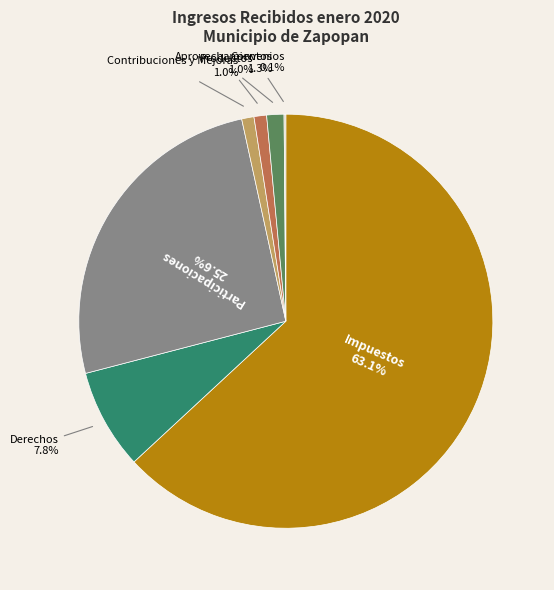

Is Participaciones the majority of the pie?

No